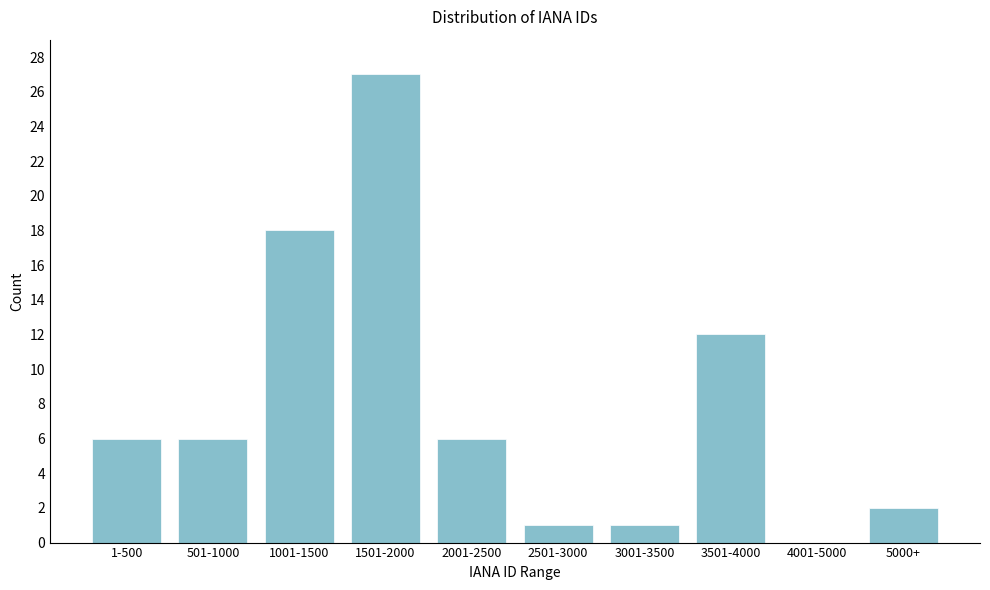

Reading left to right, transcribe all the data shown in this chart.

1-500=6	501-1000=6	1001-1500=18	1501-2000=27	2001-2500=6	2501-3000=1	3001-3500=1	3501-4000=12	4001-5000=0	5000+=2